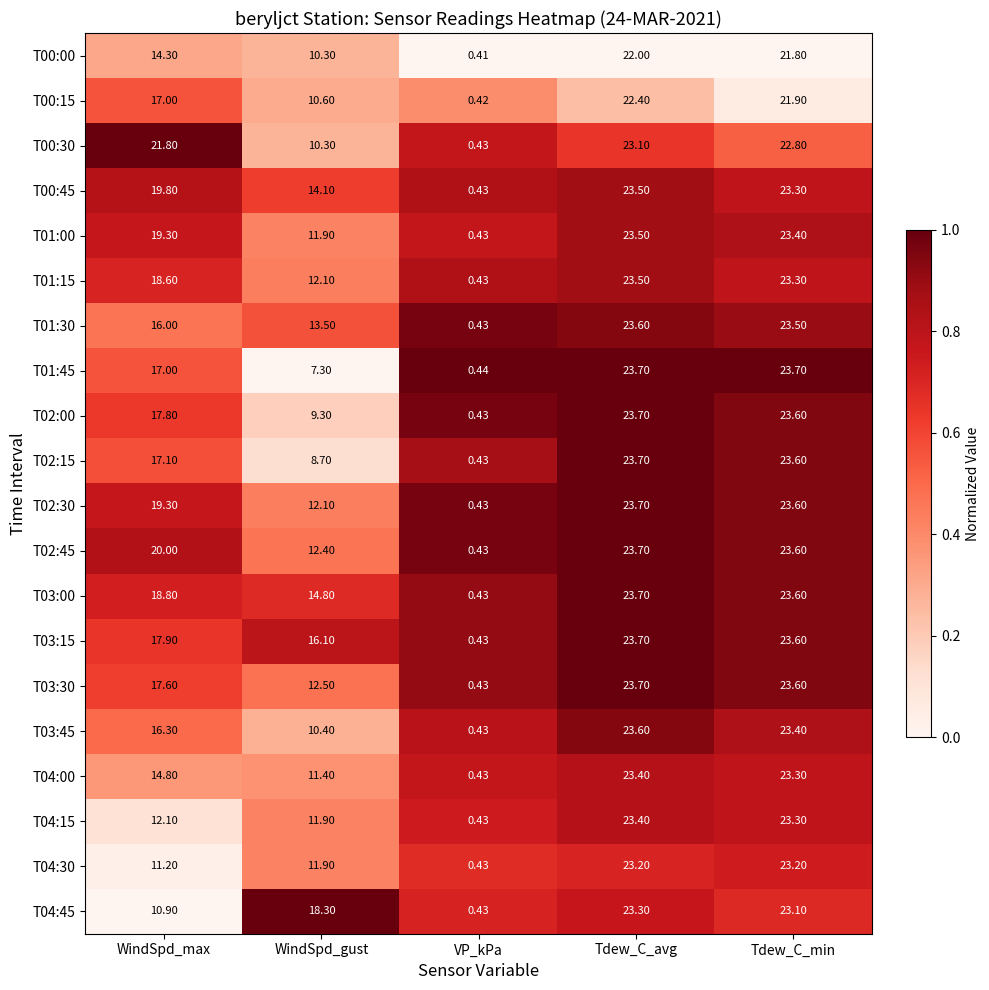

At which category is the sum across all series the highest?

Tdew_C_avg